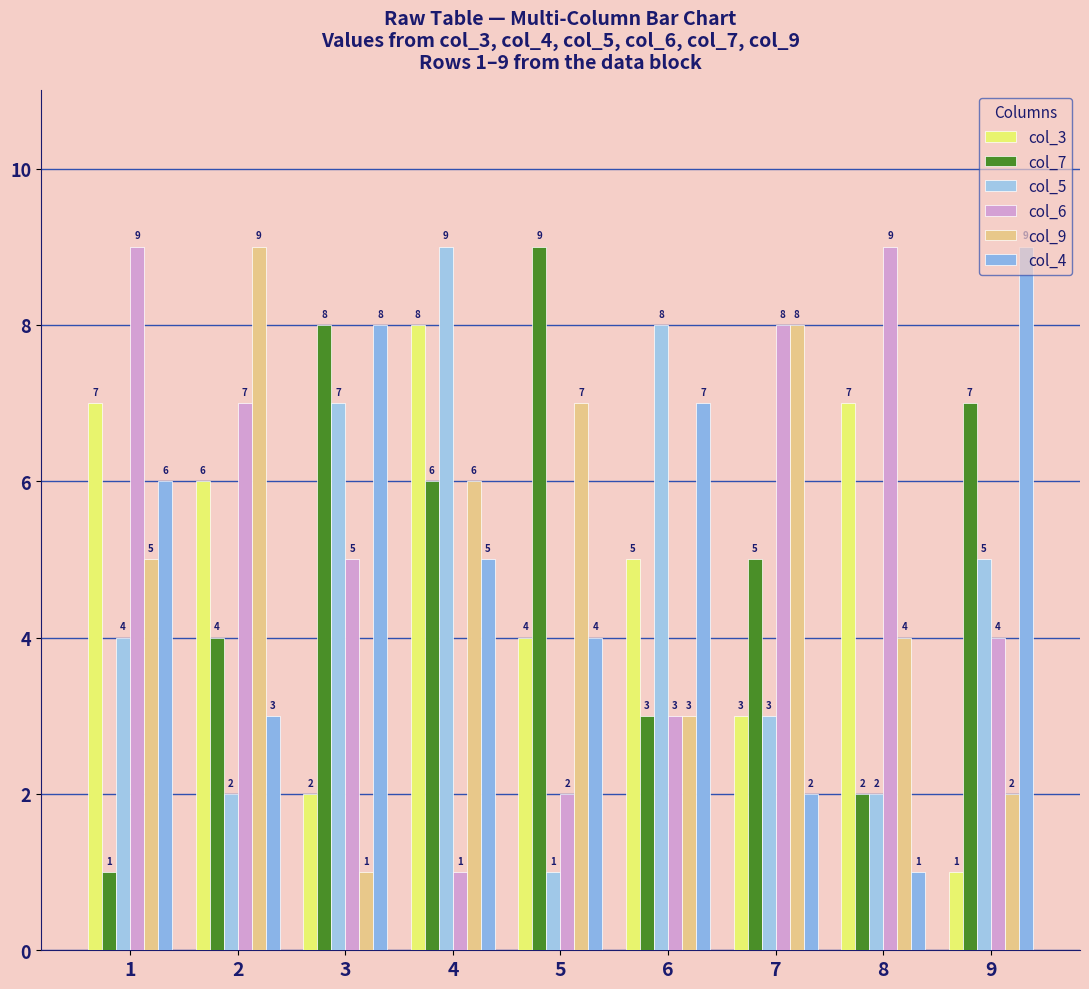

What is the difference between the col_4 values at 9 and 1?

3